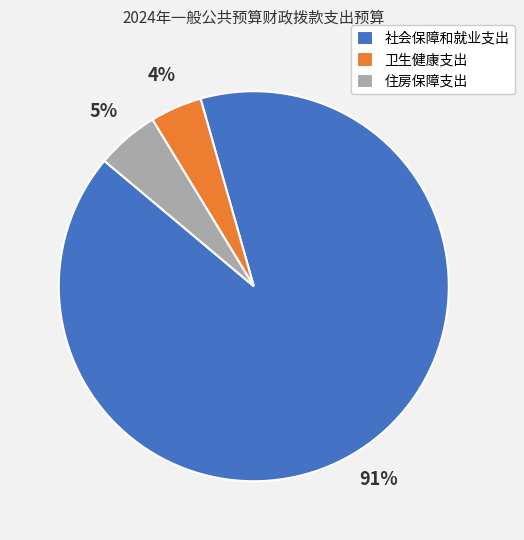

To the nearest percent, what is the average slice percentage?

33%